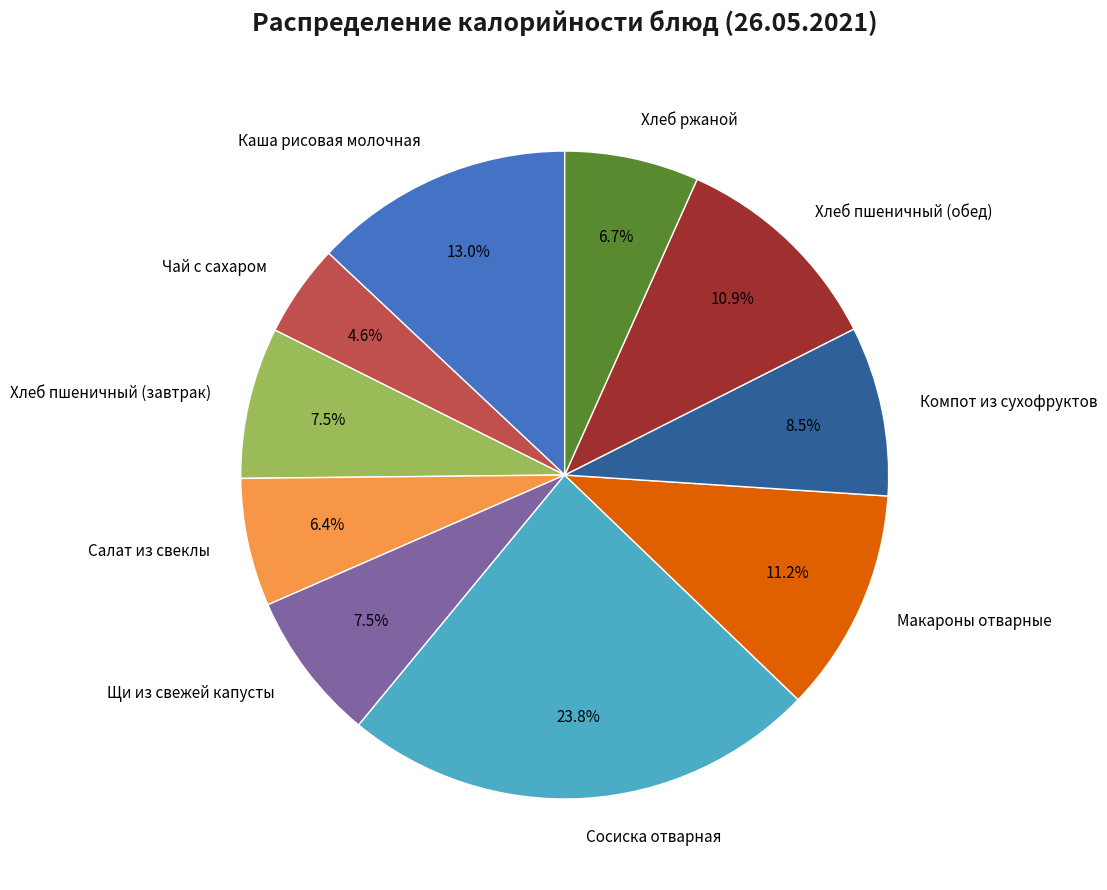

What is the ratio of the value at Щи из свежей капусты to the value at Хлеб пшеничный (завтрак)?

1.0